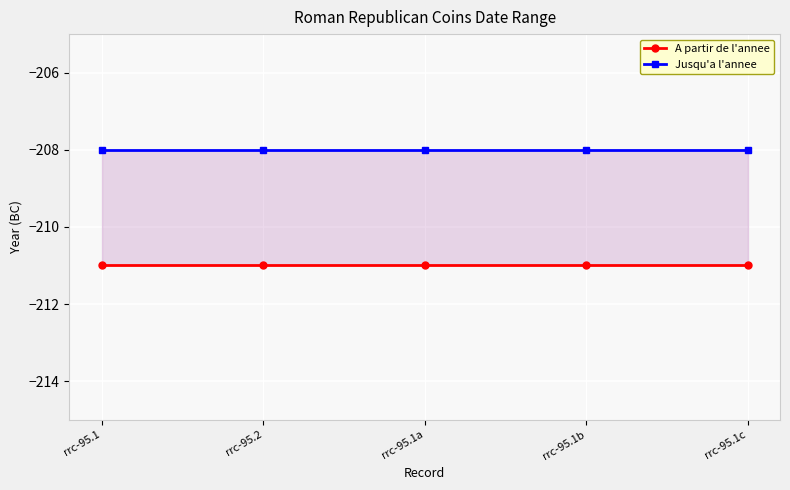

Reading left to right, extract all data points from this chart.

A partir de l'annee: rrc-95.1=-211	rrc-95.2=-211	rrc-95.1a=-211	rrc-95.1b=-211	rrc-95.1c=-211
Jusqu'a l'annee: rrc-95.1=-208	rrc-95.2=-208	rrc-95.1a=-208	rrc-95.1b=-208	rrc-95.1c=-208